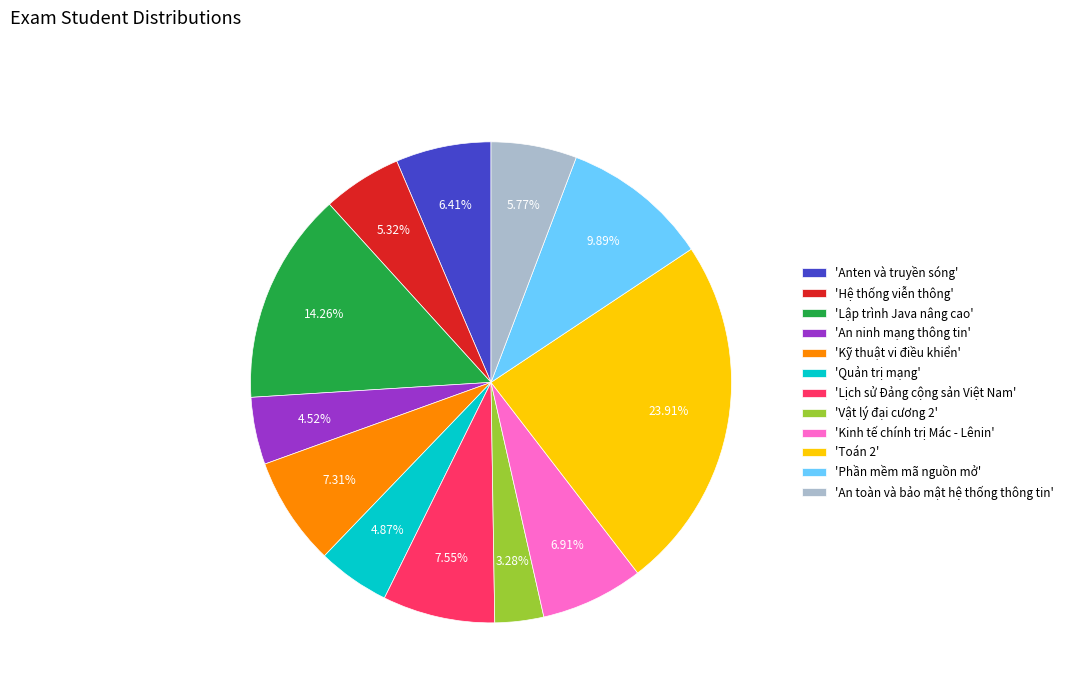

Which has a higher value, 'Phần mềm mã nguồn mở' or 'Anten và truyền sóng'?

'Phần mềm mã nguồn mở'